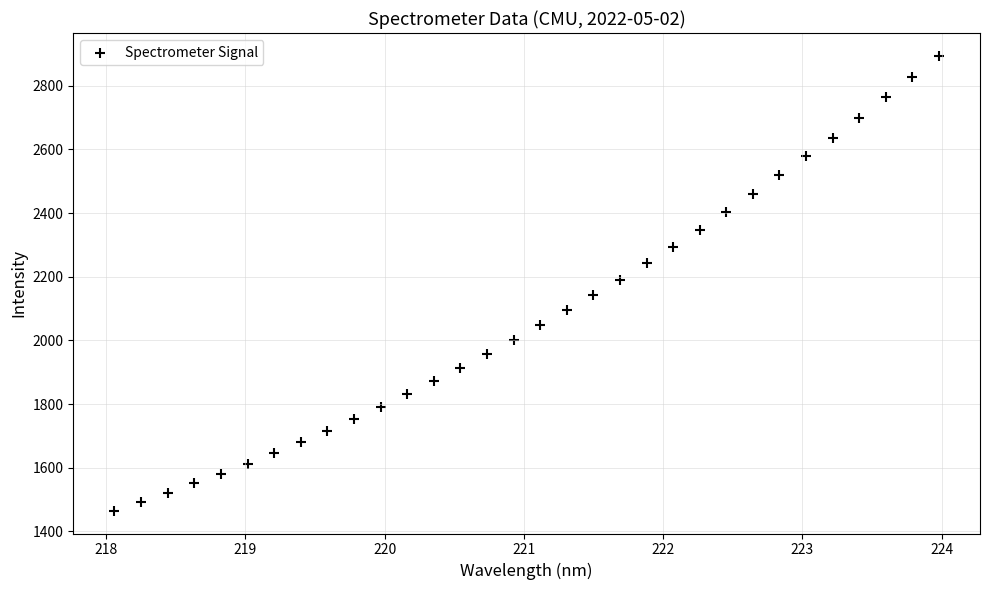

What is the range of Y values (max minus min)?

1429.1